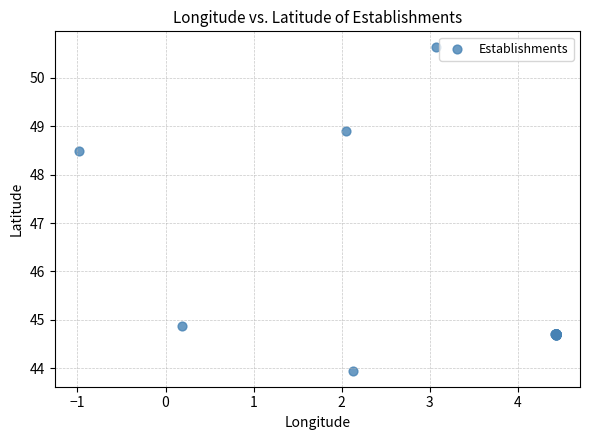

What Y value in the scatter plot is closest to 47?

48.5